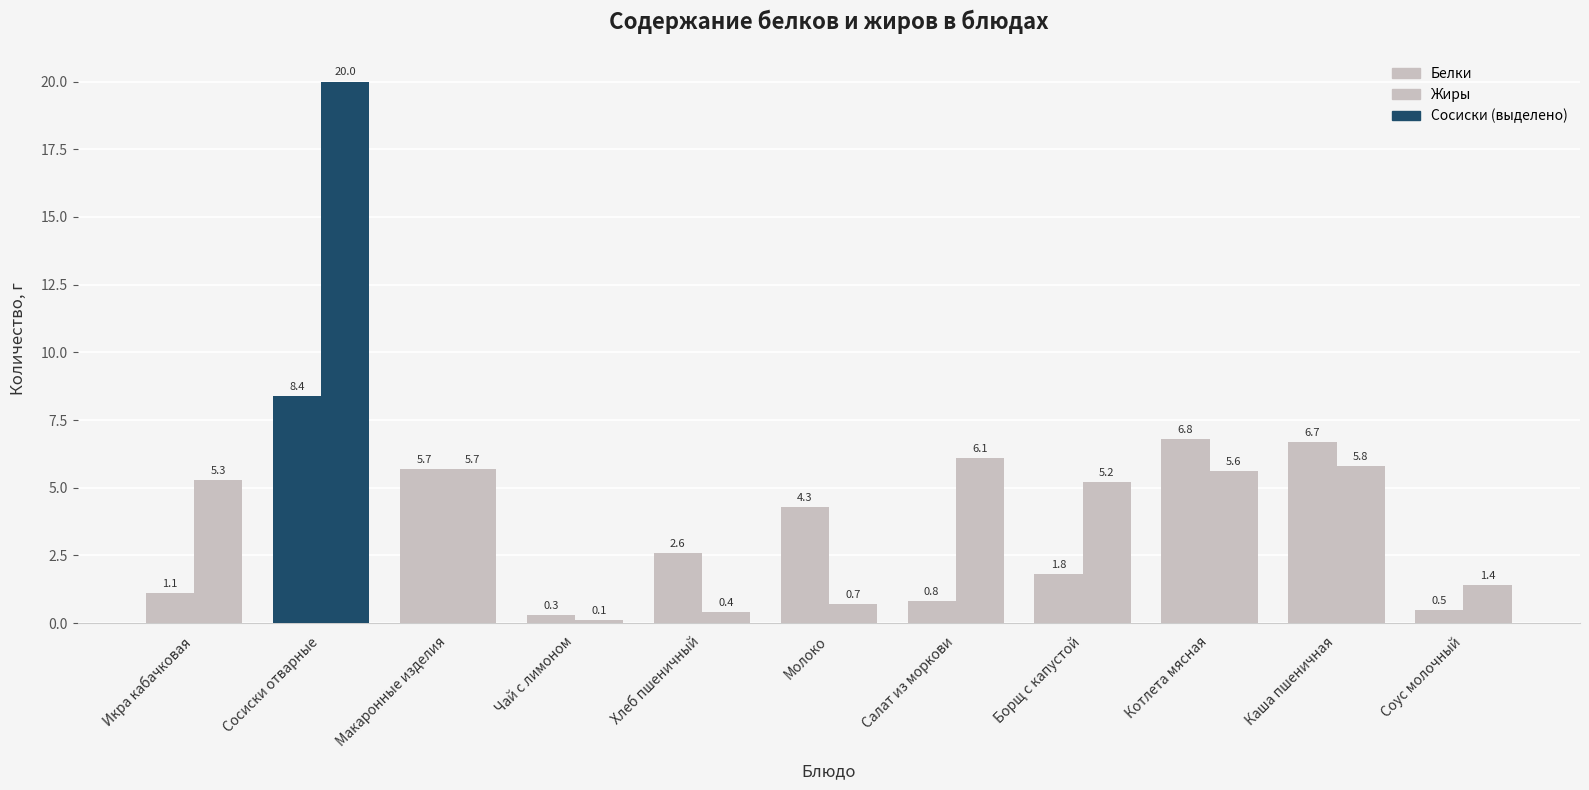

Which has a higher value, Котлета мясная or Икра кабачковая?

Котлета мясная